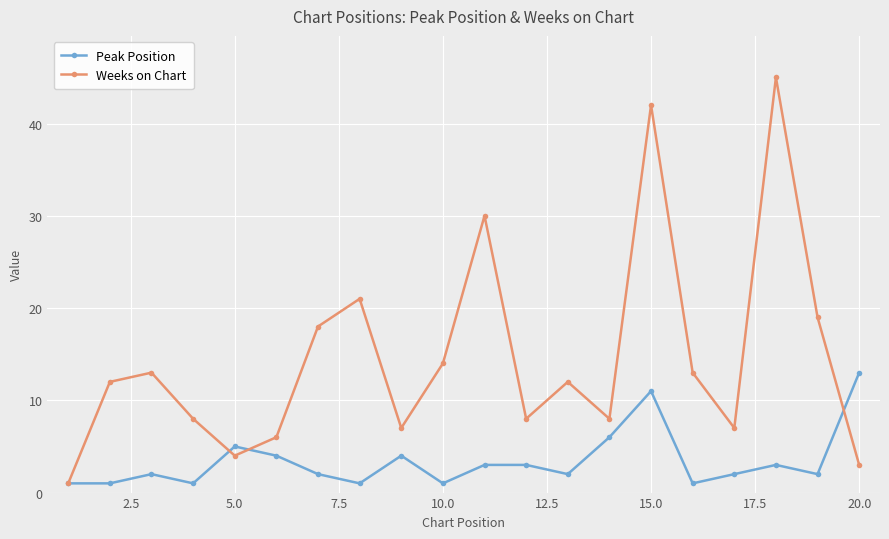

What is the greatest value displayed?

45